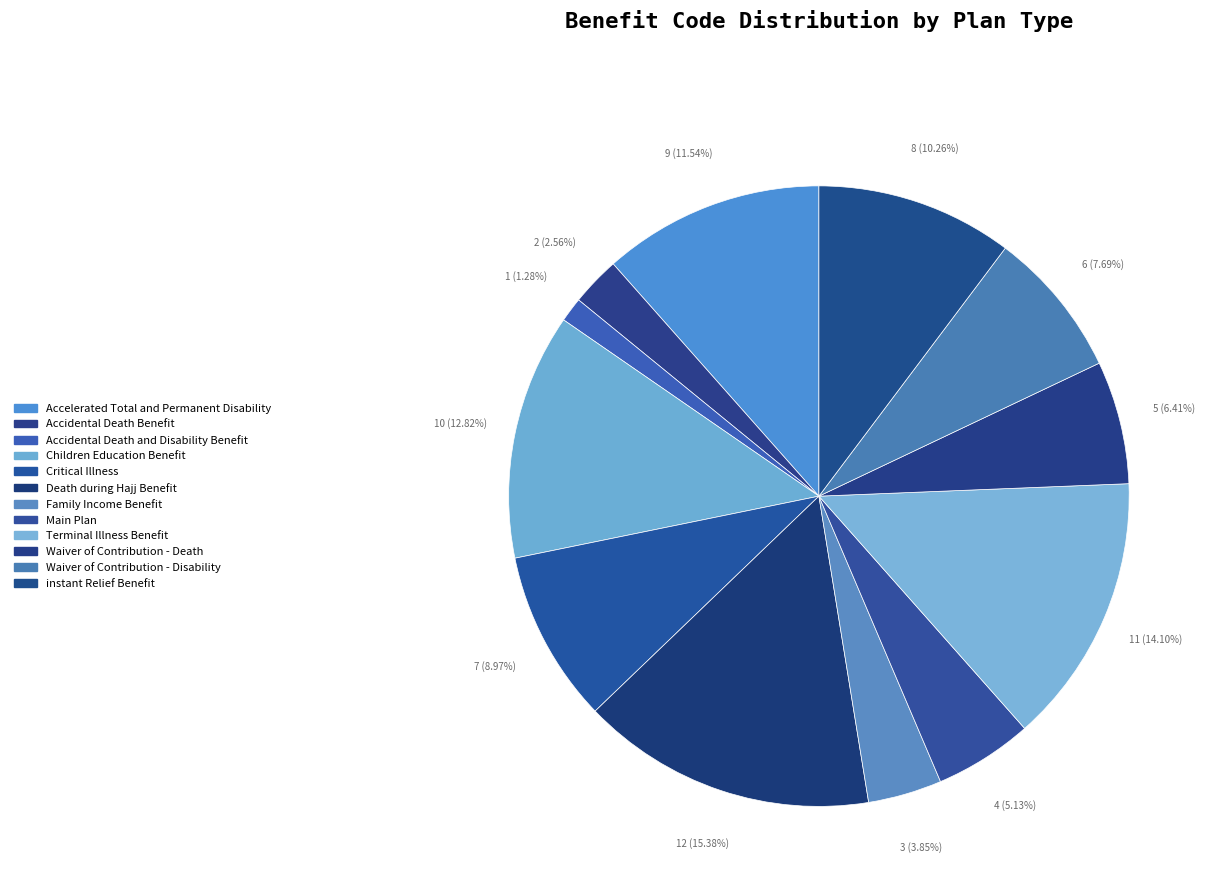

What percentage do Main Plan and Waiver of Contribution - Death together represent?

11.5%